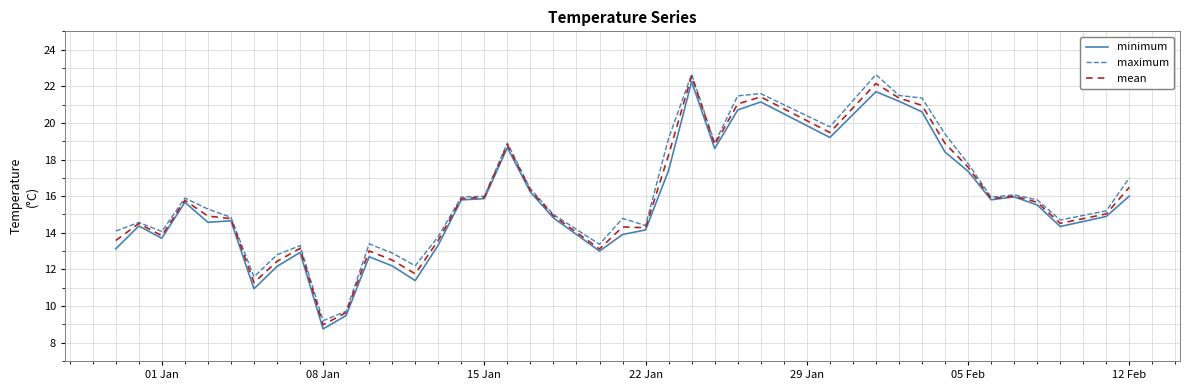

What is the greatest value displayed?

22.7